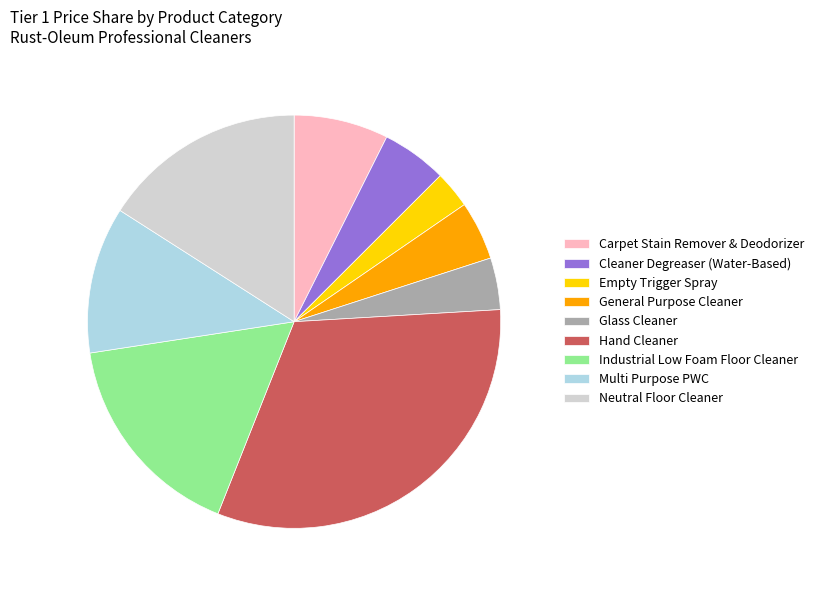

Does Glass Cleaner account for over 50% of the chart?

No